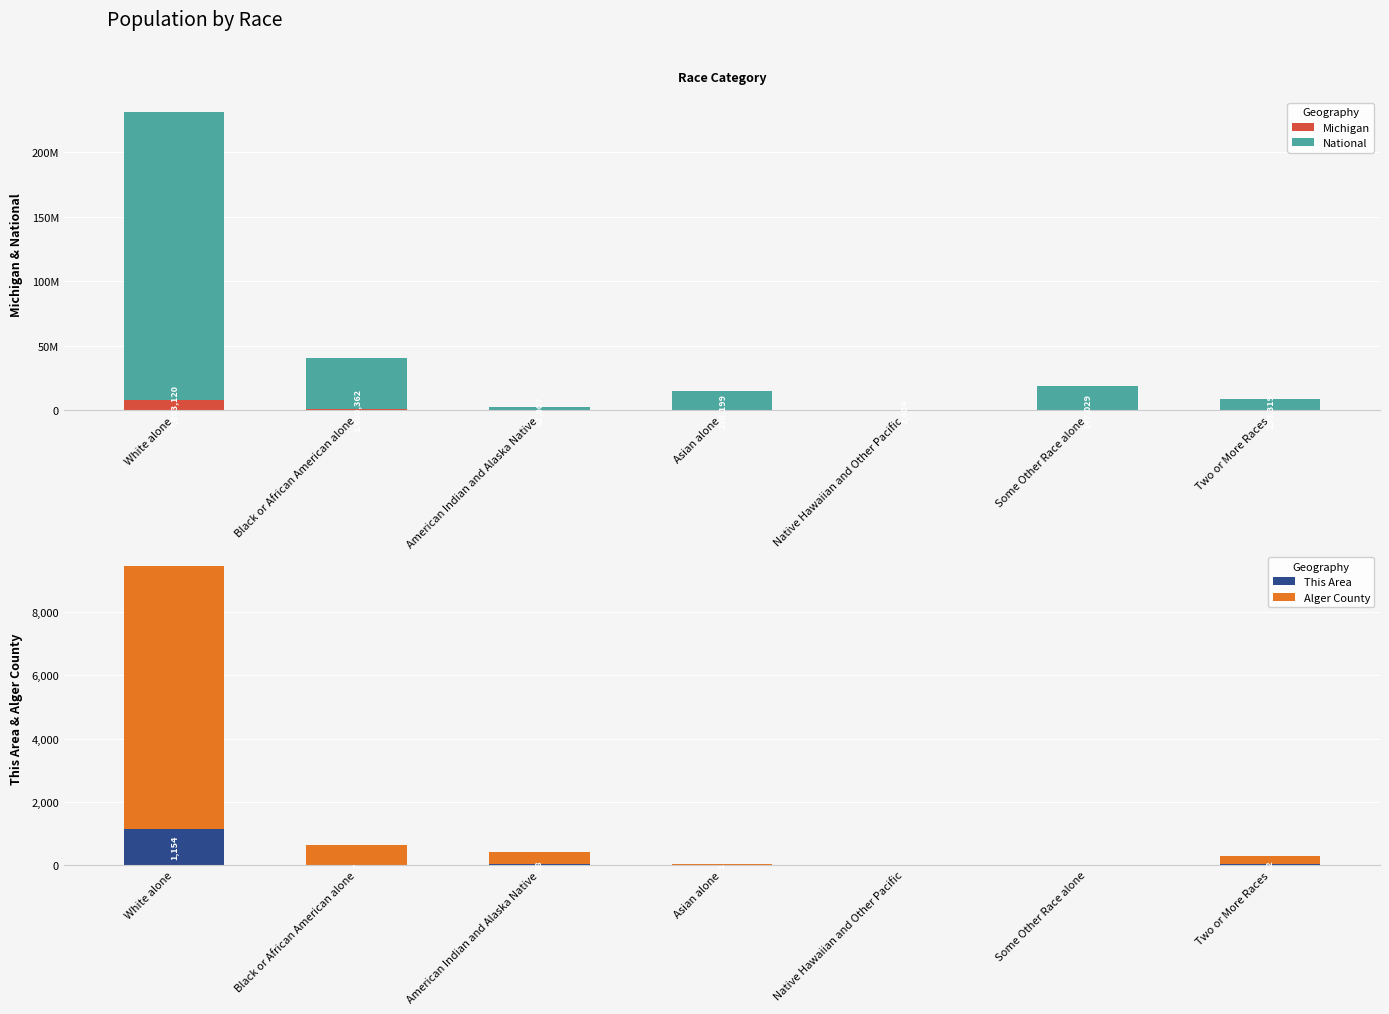

Between White alone and Some Other Race alone, which series saw the biggest shift?

National